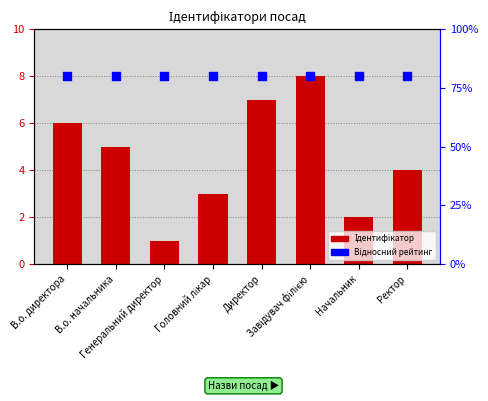

At how many categories does at least one series exceed 6?

8